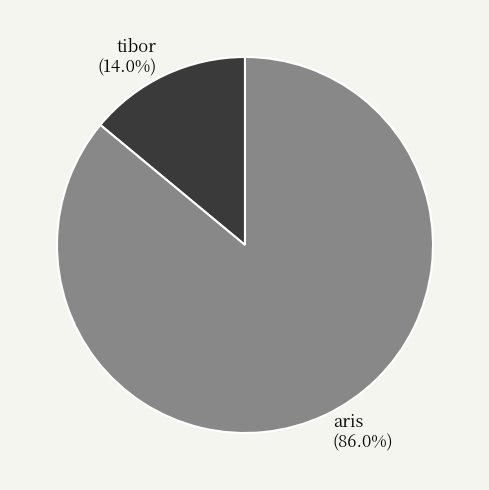

To the nearest percent, what is the difference between the tibor and aris slice percentages?

72%